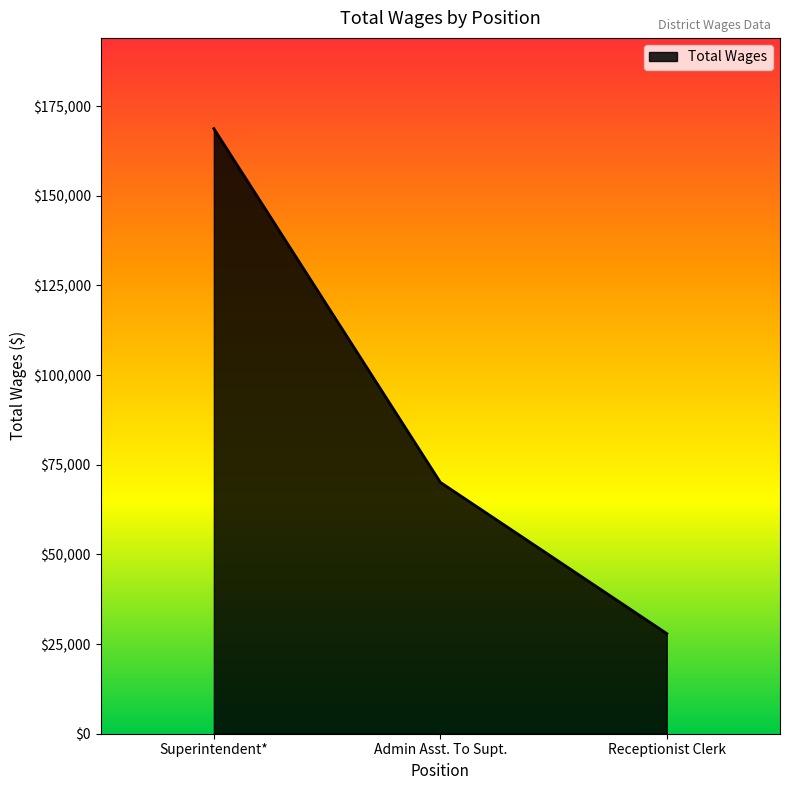

The chart shows a value of 168715 at Superintendent*. True or false?

True